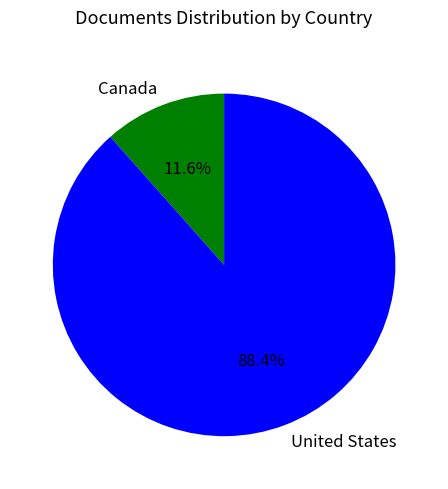

To the nearest percent, what is the difference between the Canada and United States slice percentages?

77%